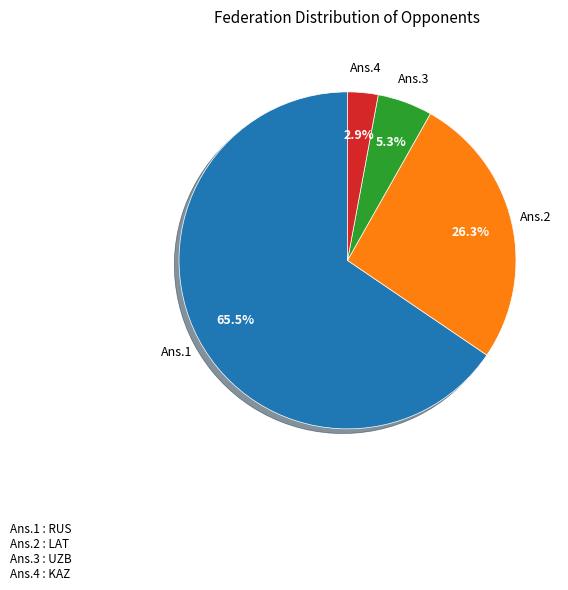

Is there any slice that represents more than half of the pie?

Yes